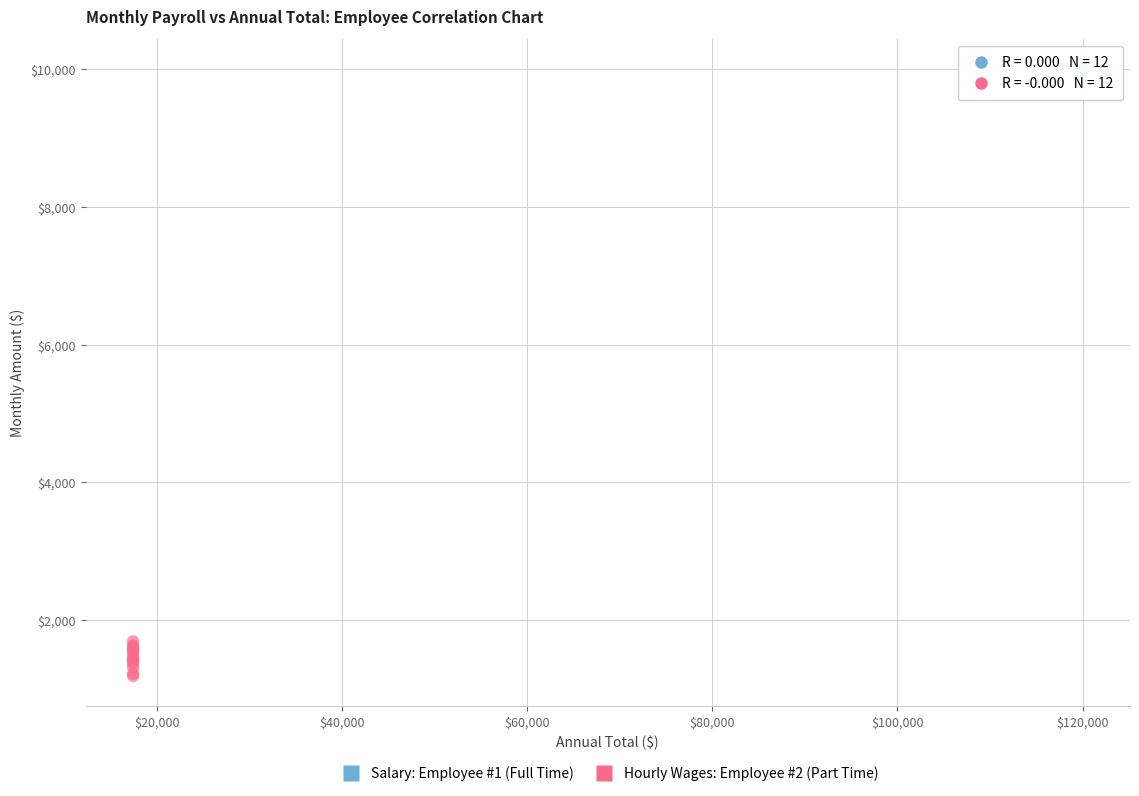

What are all the series names shown in the legend?

Salary: Employee #1 (Full Time), Hourly Wages: Employee #2 (Part Time)